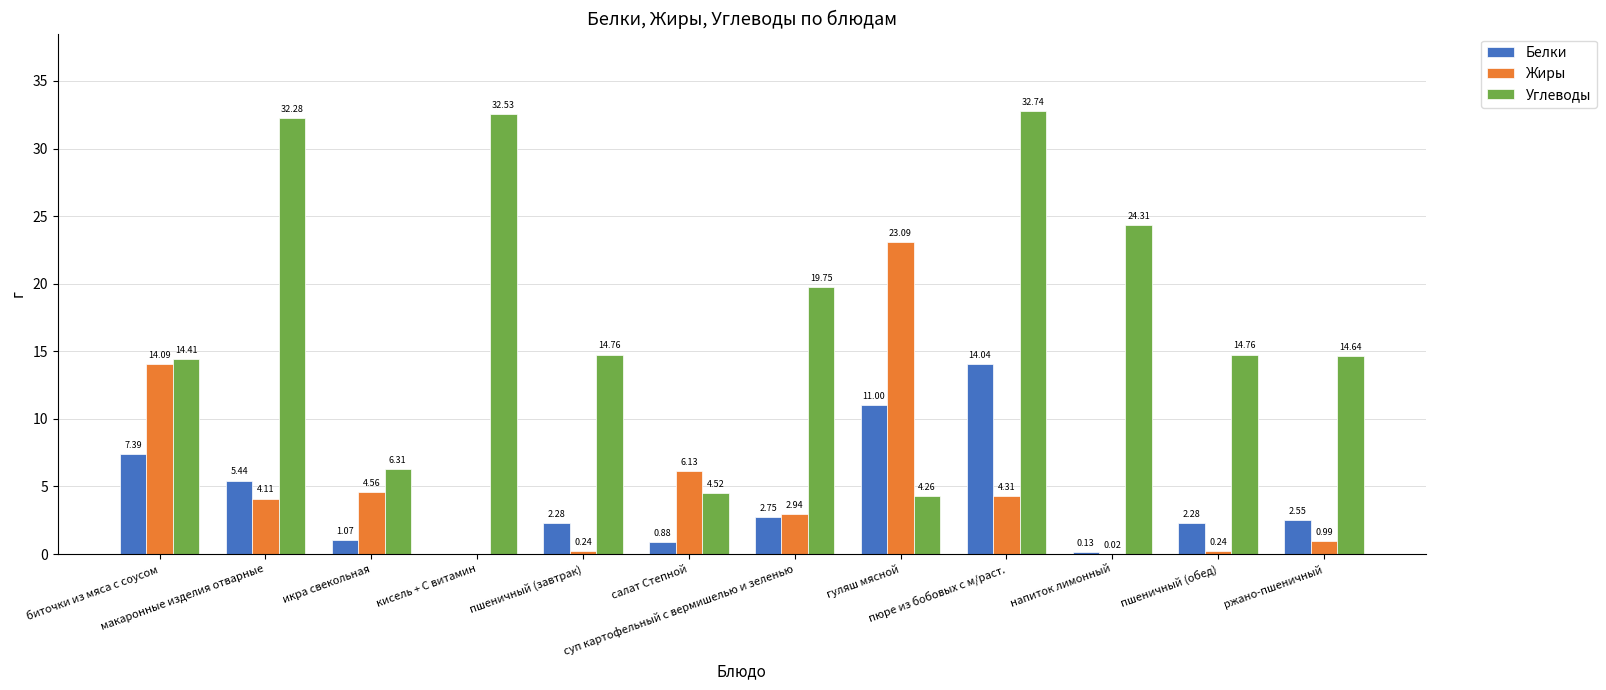

How many categories are shown in the chart?

12